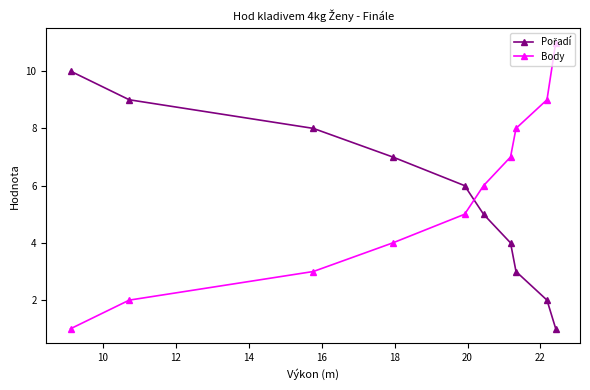

Which series has the widest spread of values?

Body